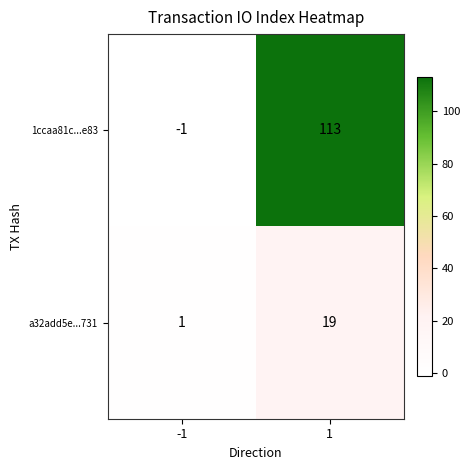

Count the number of data series in this chart.

2